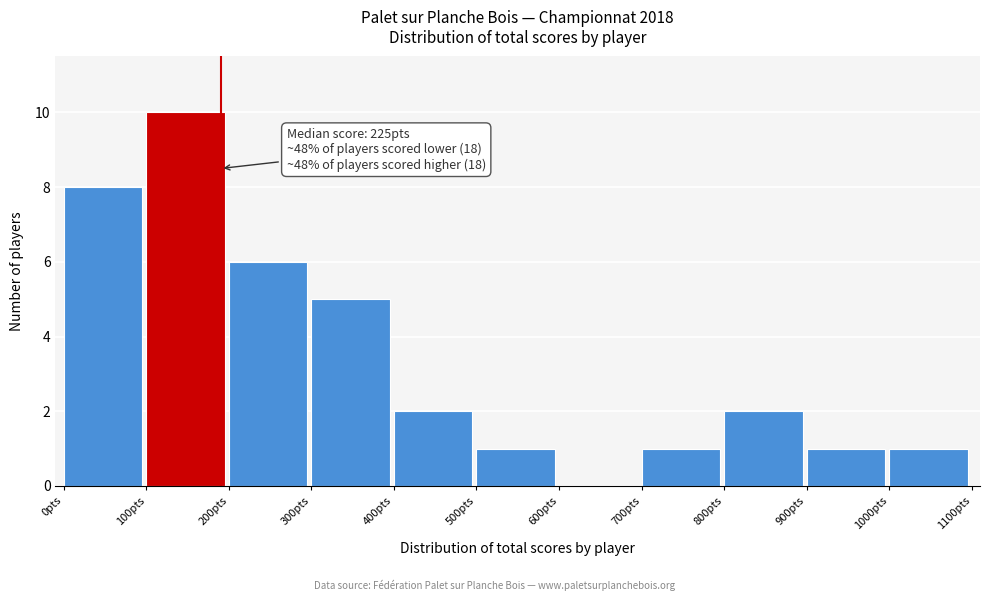

Over which range of the x-axis is the bar tallest?

100 to 200